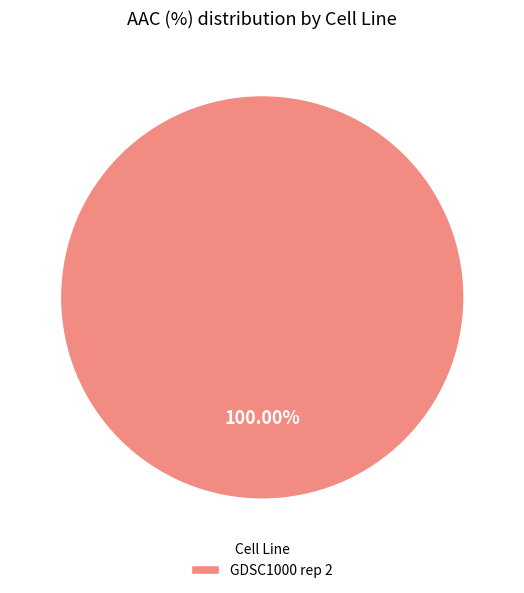

Which category accounts for the majority?

GDSC1000 rep 2